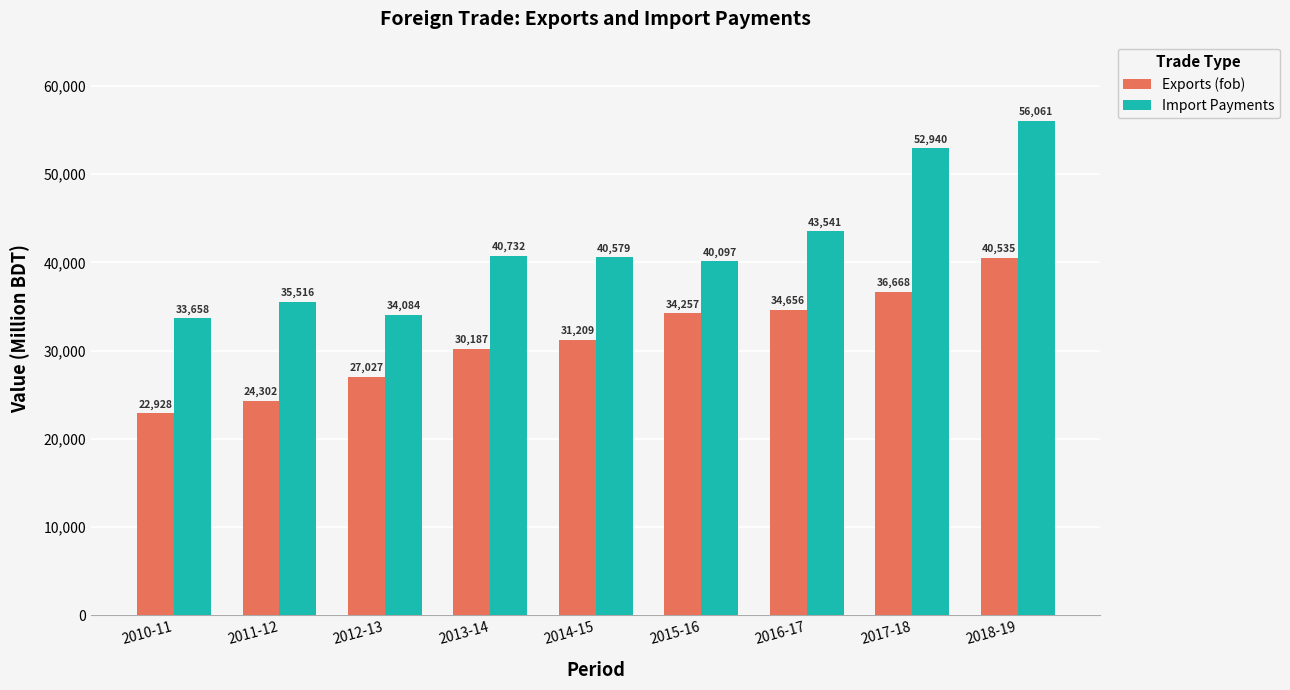

How many groups of bars are there?

9